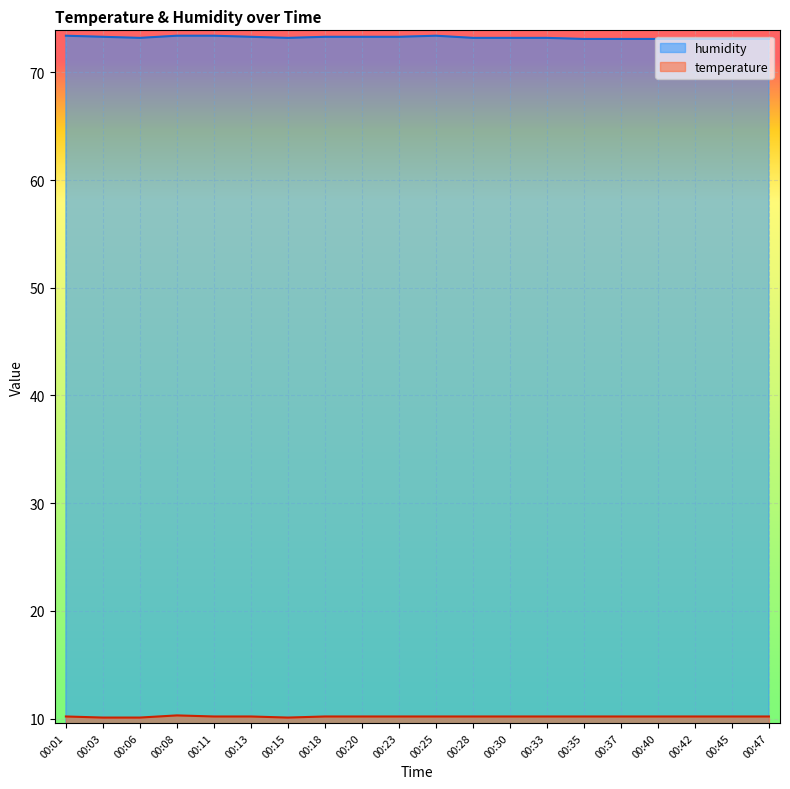

What is the approximate value of humidity at 00:47?

73.1